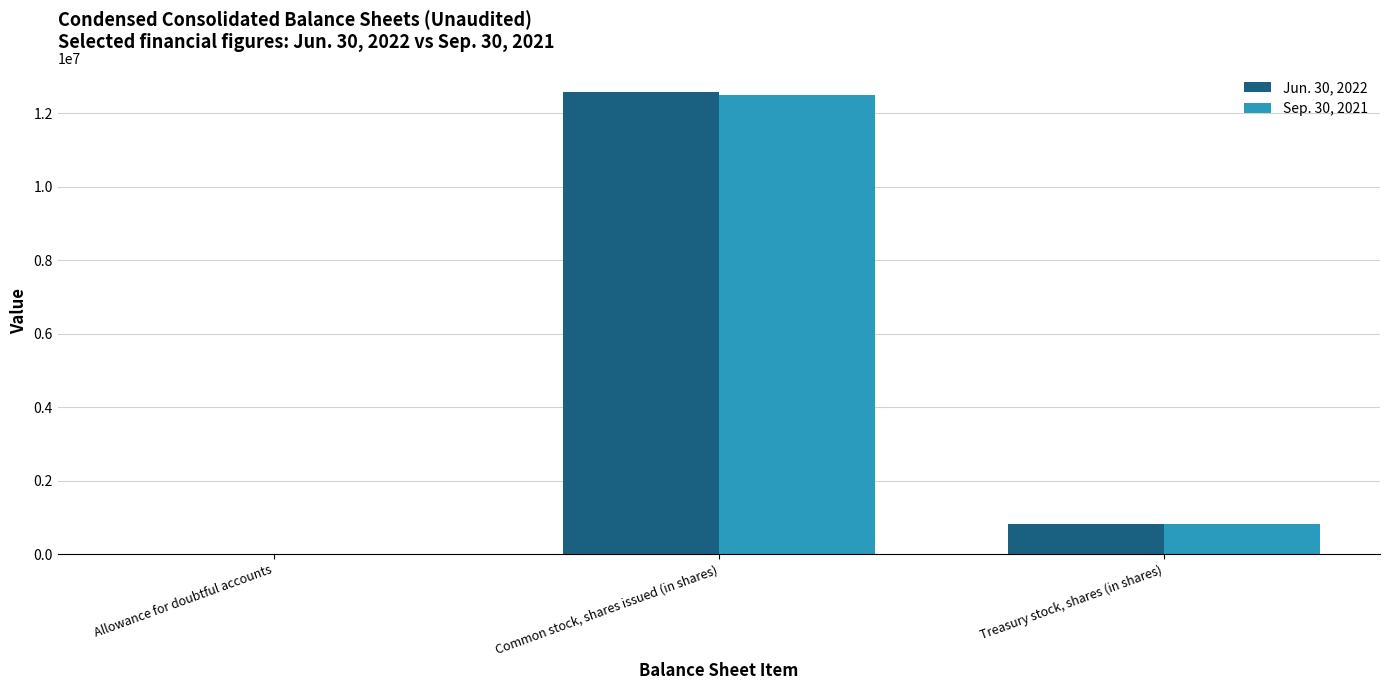

At which label does Sep. 30, 2021 reach its peak?

Common stock, shares issued (in shares)